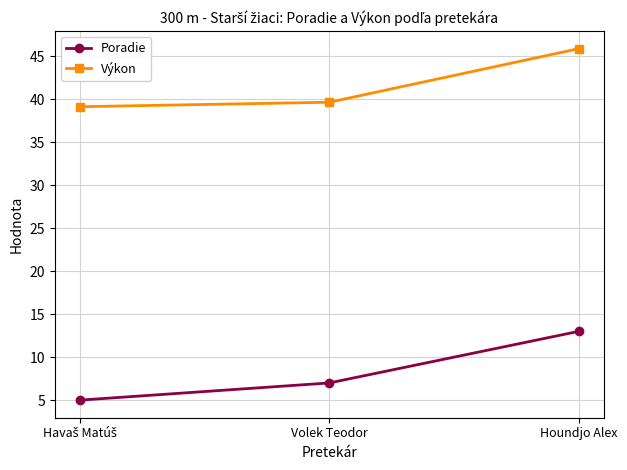

Reading left to right, transcribe all the data shown in this chart.

Poradie: 5.0	7.0	13.0
Výkon: 39.1	39.6	45.9